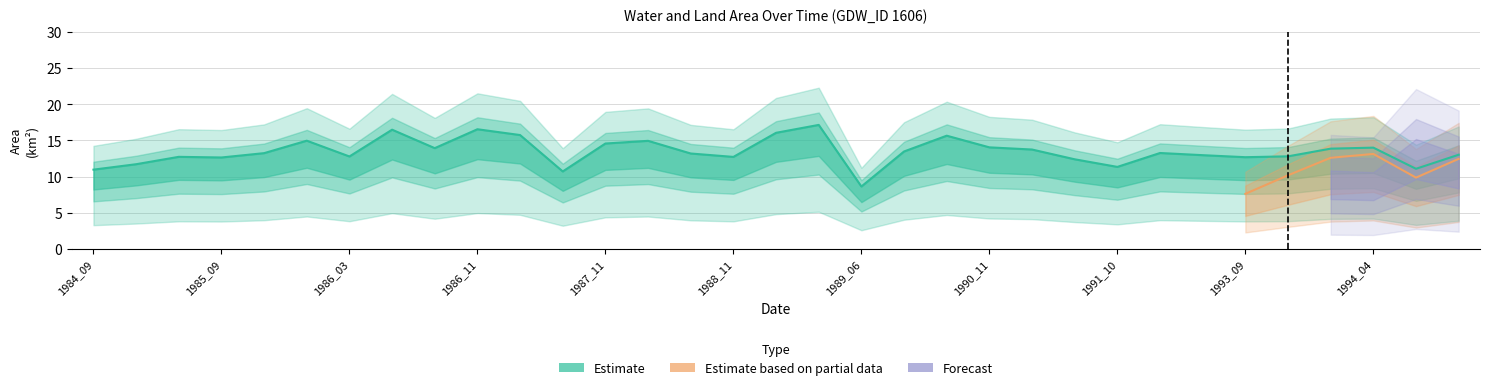

Reading right to left, transcribe all the data shown in this chart.

waterArea: 13.0	11.1	14.0	13.9	12.8	12.7	13.0	13.3	11.3	12.4	13.7	14.0	15.7	13.5	8.6	17.1	16.1	12.7	13.2	14.9	14.6	10.7	15.7	16.5	13.9	16.5	12.8	15.0	13.2	12.6	12.7	11.7	11.0
origWaterArea: 12.4	9.9	13.1	12.6	10.2	7.6	11.6	11.9	10.1	8.4	13.2	13.6	14.1	12.7	8.5	16.7	14.3	11.0	8.8	13.6	13.6	9.2	14.0	15.2	10.1	15.2	10.7	12.9	12.2	10.8	12.1	9.2	9.0
origlandArea: 11.9	13.8	9.6	9.8	11.7	11.0	10.9	10.3	13.7	12.2	10.0	10.9	8.7	11.6	16.6	7.9	7.0	12.1	11.1	9.2	10.3	14.4	8.7	7.5	10.7	7.9	12.0	9.6	11.2	11.6	11.7	10.9	13.7